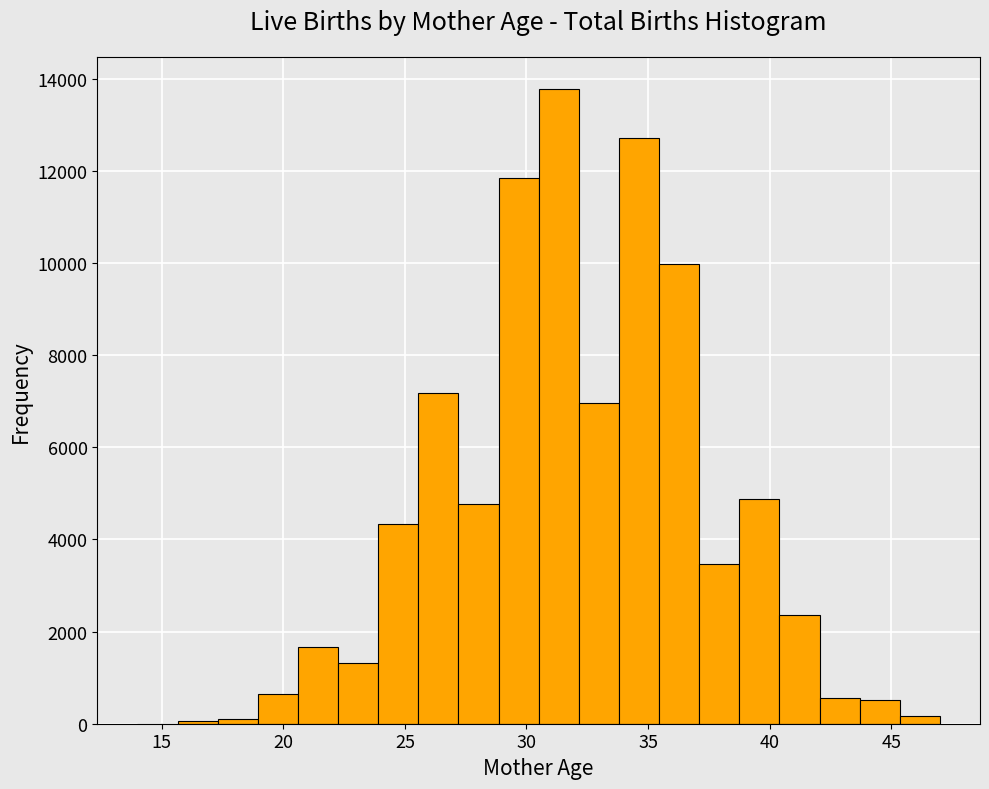

Around what value on the x-axis is the tallest bar? Give the approximate position of its centre, as read against the axis.

31.5